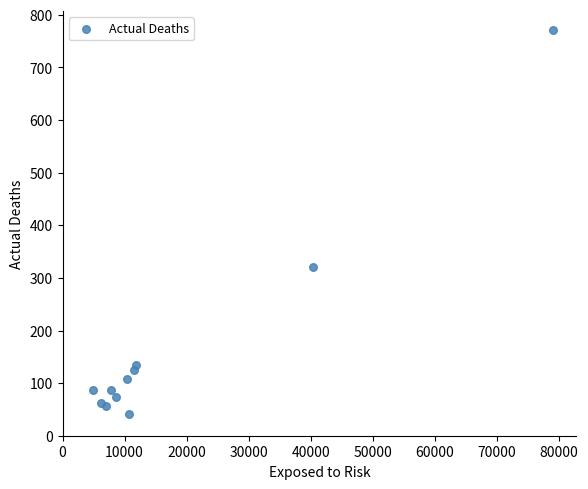

What Y value in the scatter plot is closest to 406?

320